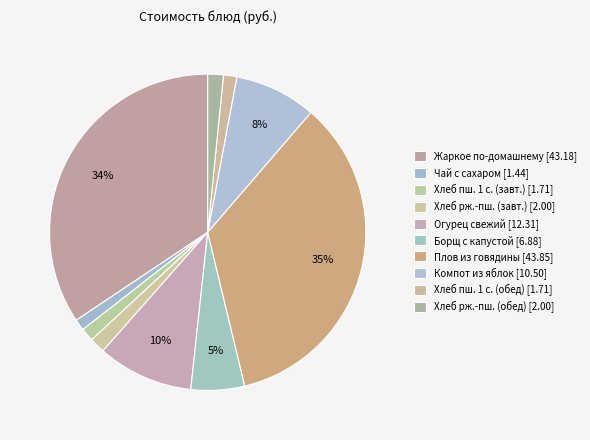

Count the number of slices in the pie.

10